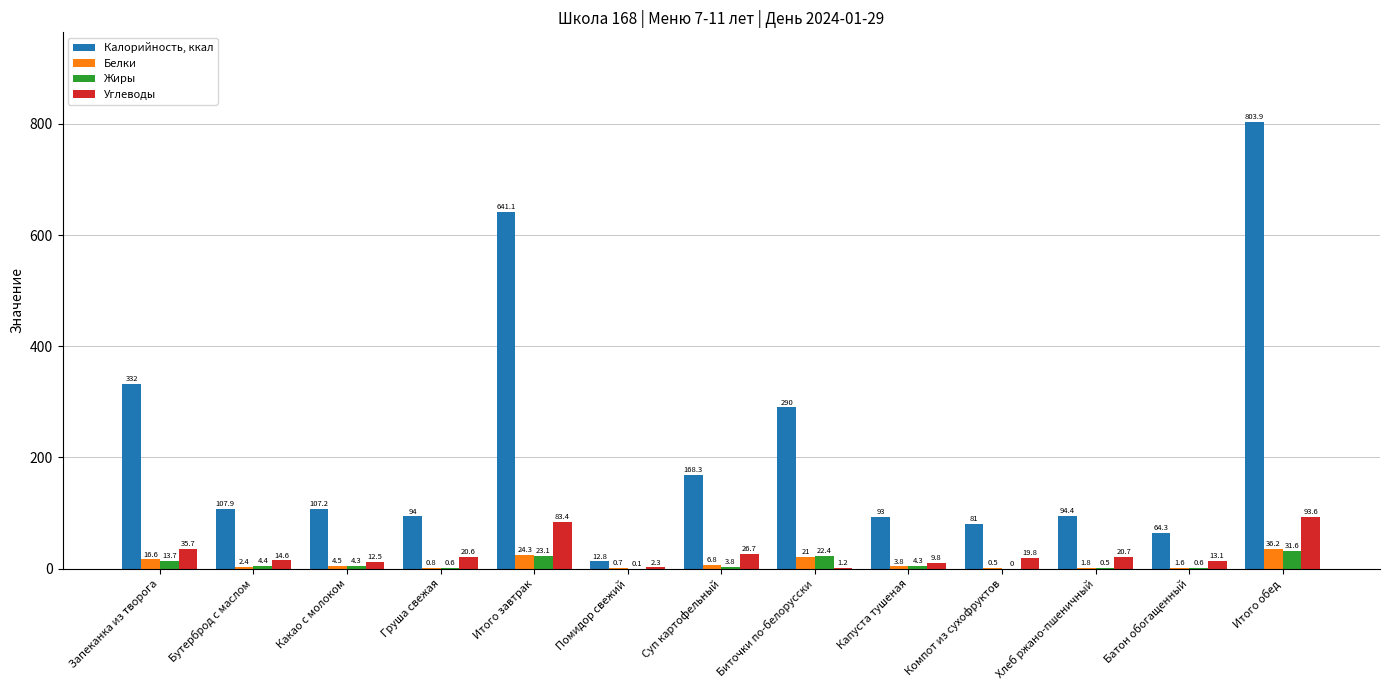

At which label is Жиры closest to 15?

Запеканка из творога